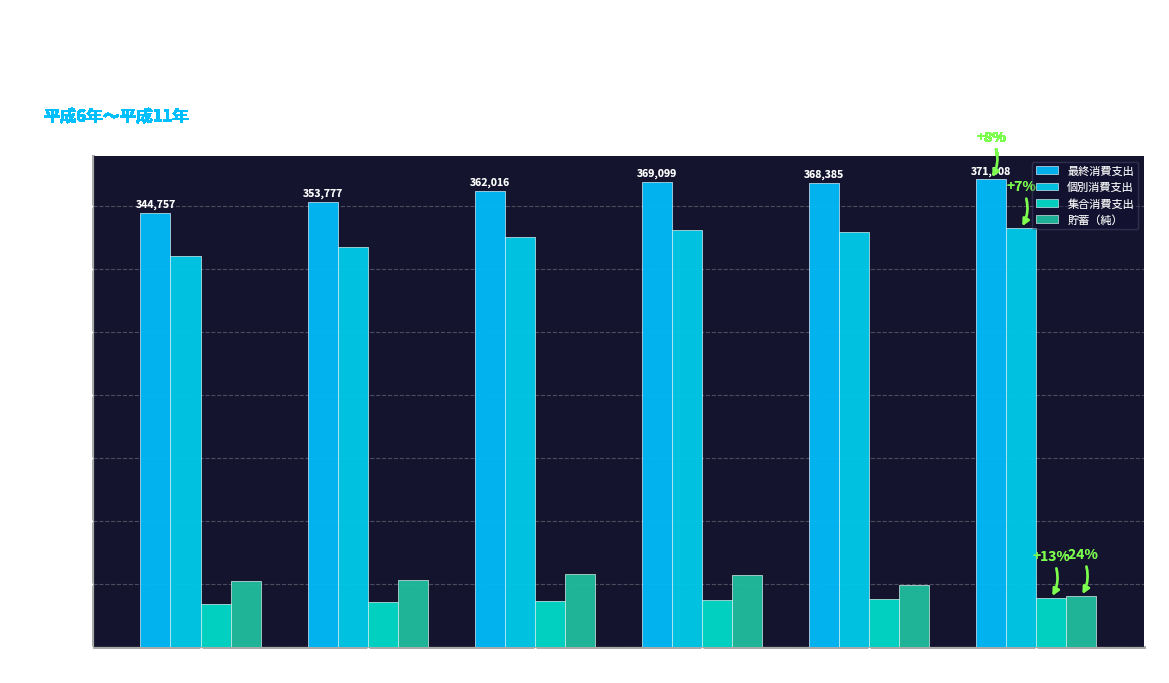

What is the sum of the 個別消費支出 values at 1994 and 1998?

640108.1